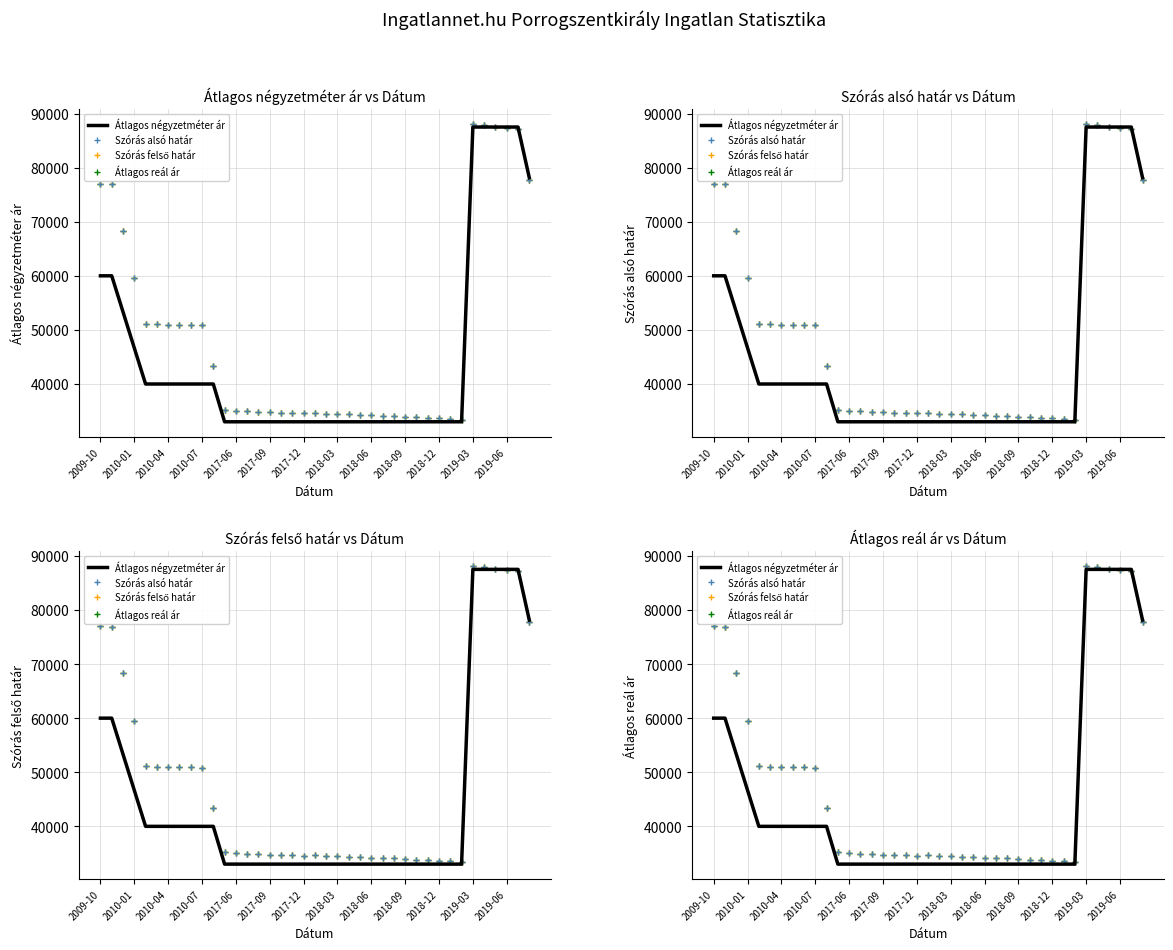

How many lines are shown in the chart?

4